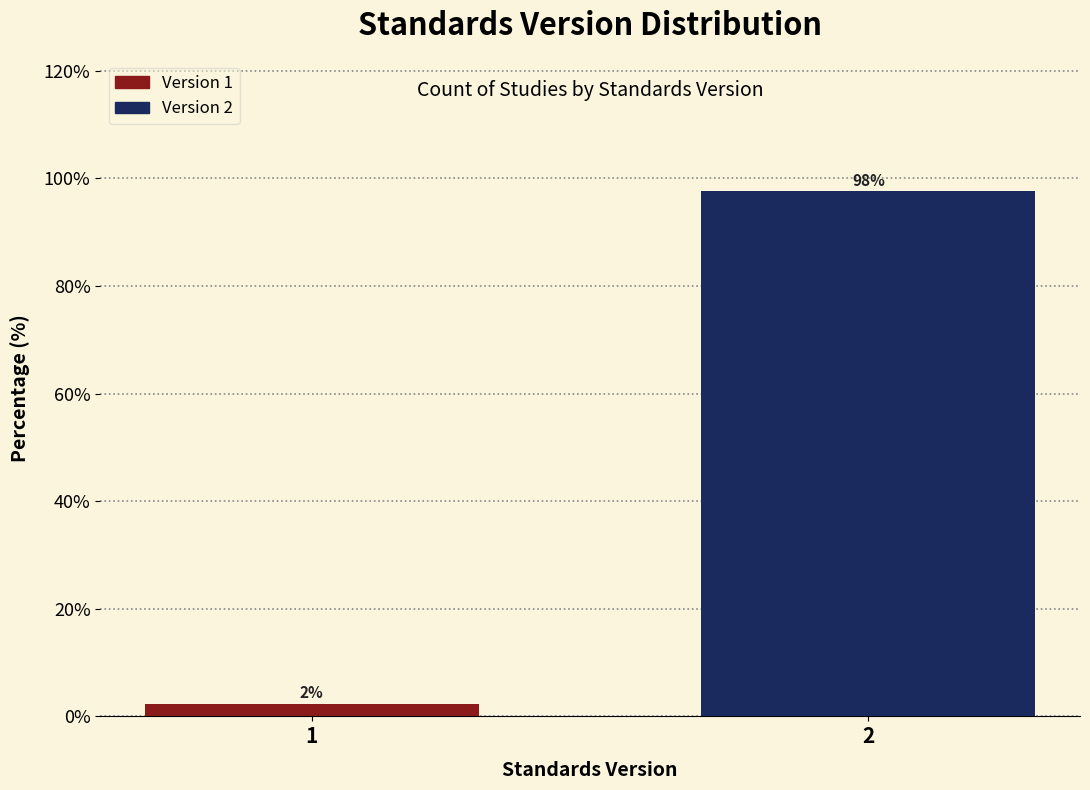

What is the maximum value shown in the chart?

97.6